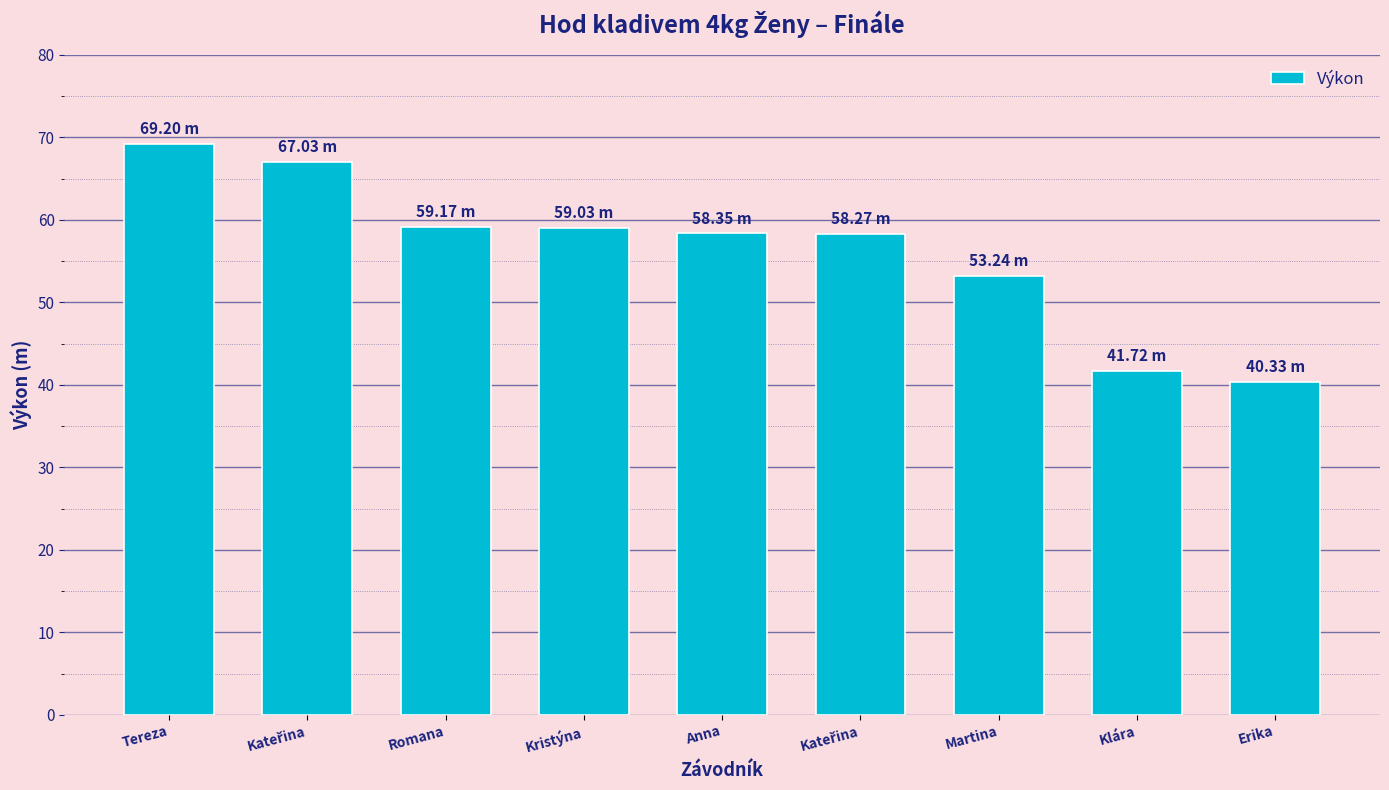

What is the ratio of the value at Romana to the value at Anna?

1.0